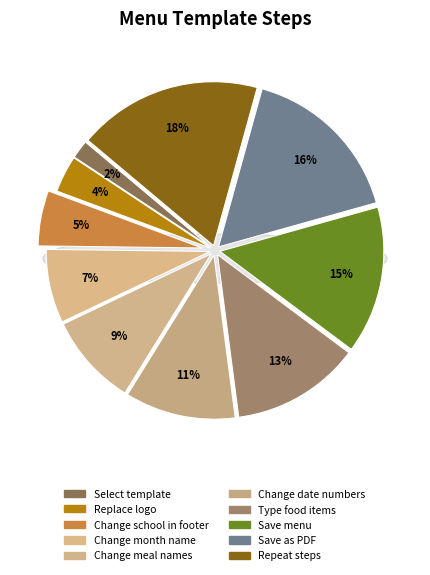

To the nearest percent, what portion does Change date numbers represent?

11%